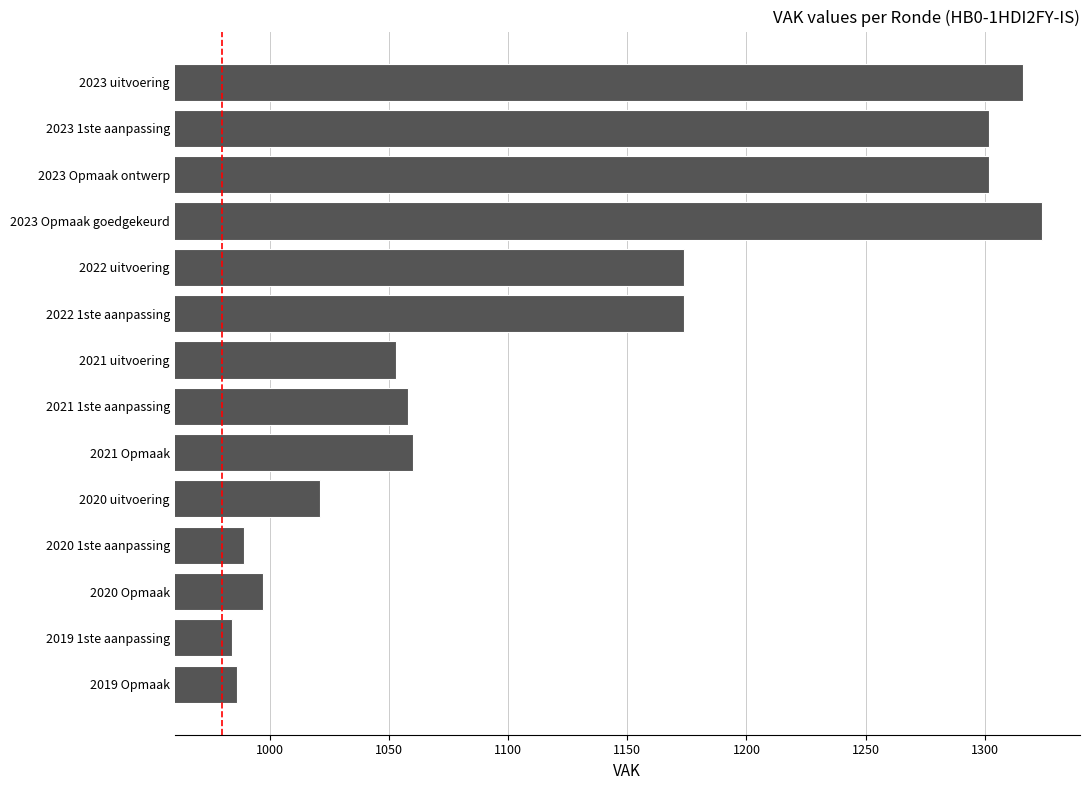

What is the change in value from 2020 Opmaak to 2022 1ste aanpassing?

+177